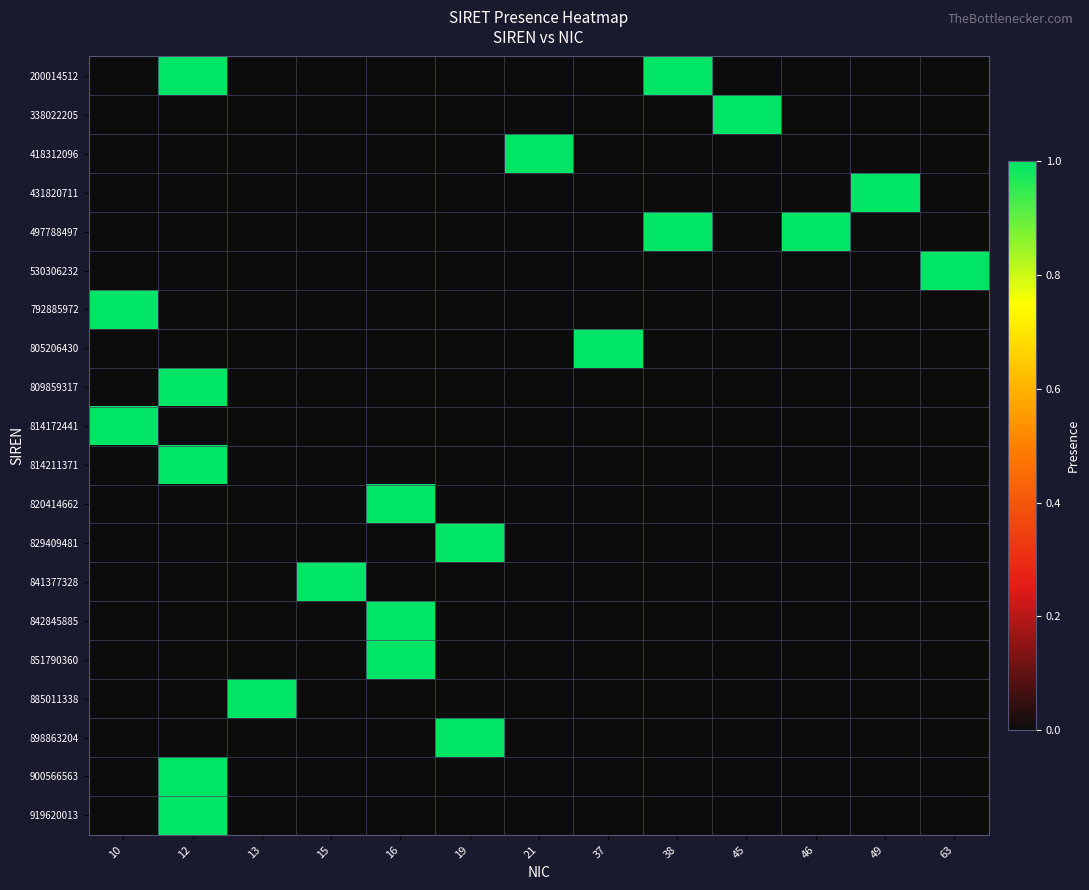

What is the spread (max minus min) of values at 10?

1